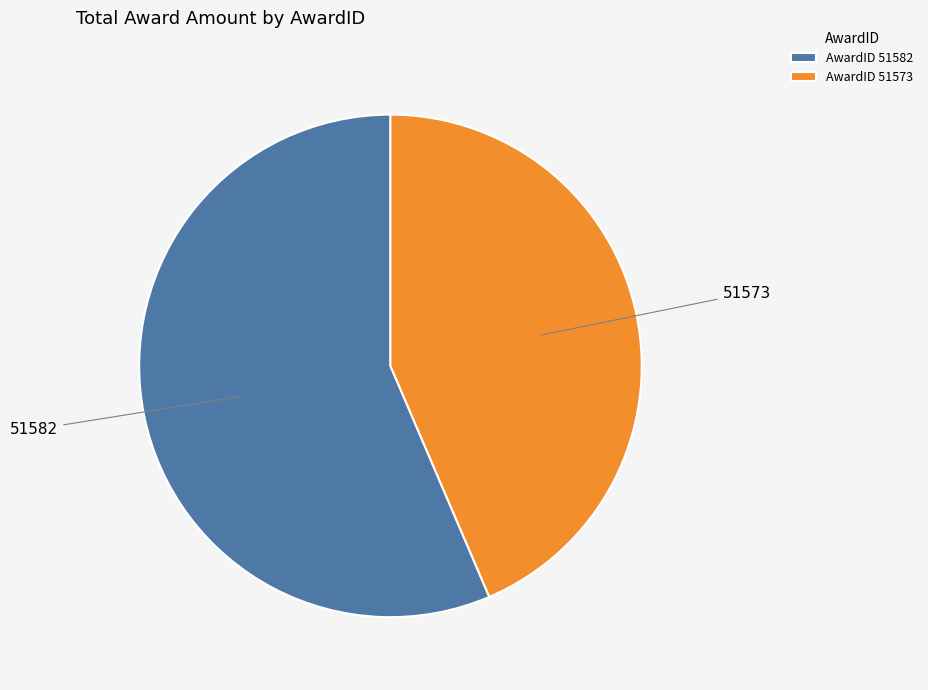

True or false: AwardID 51582 accounts for 67% of the total.

False